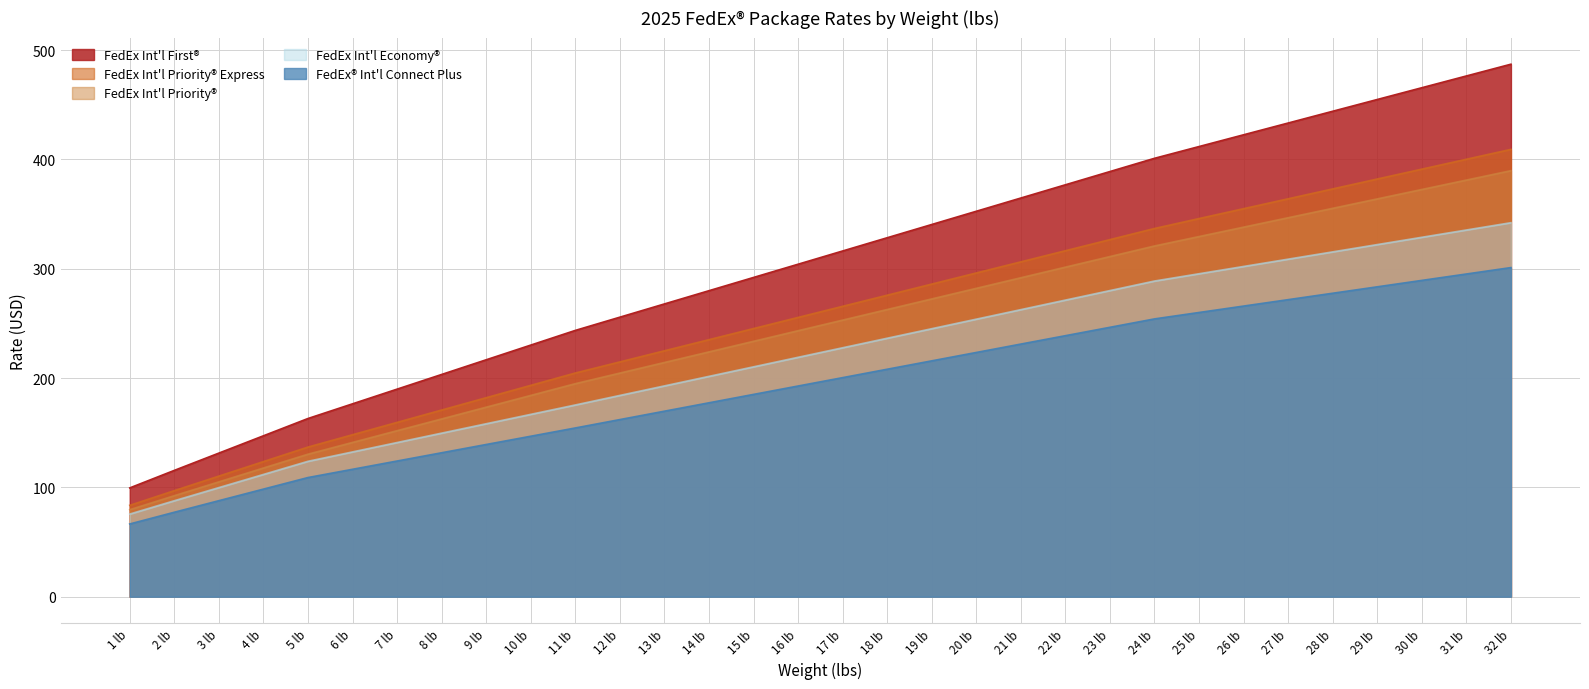

Does the chart have visible grid lines?

Yes